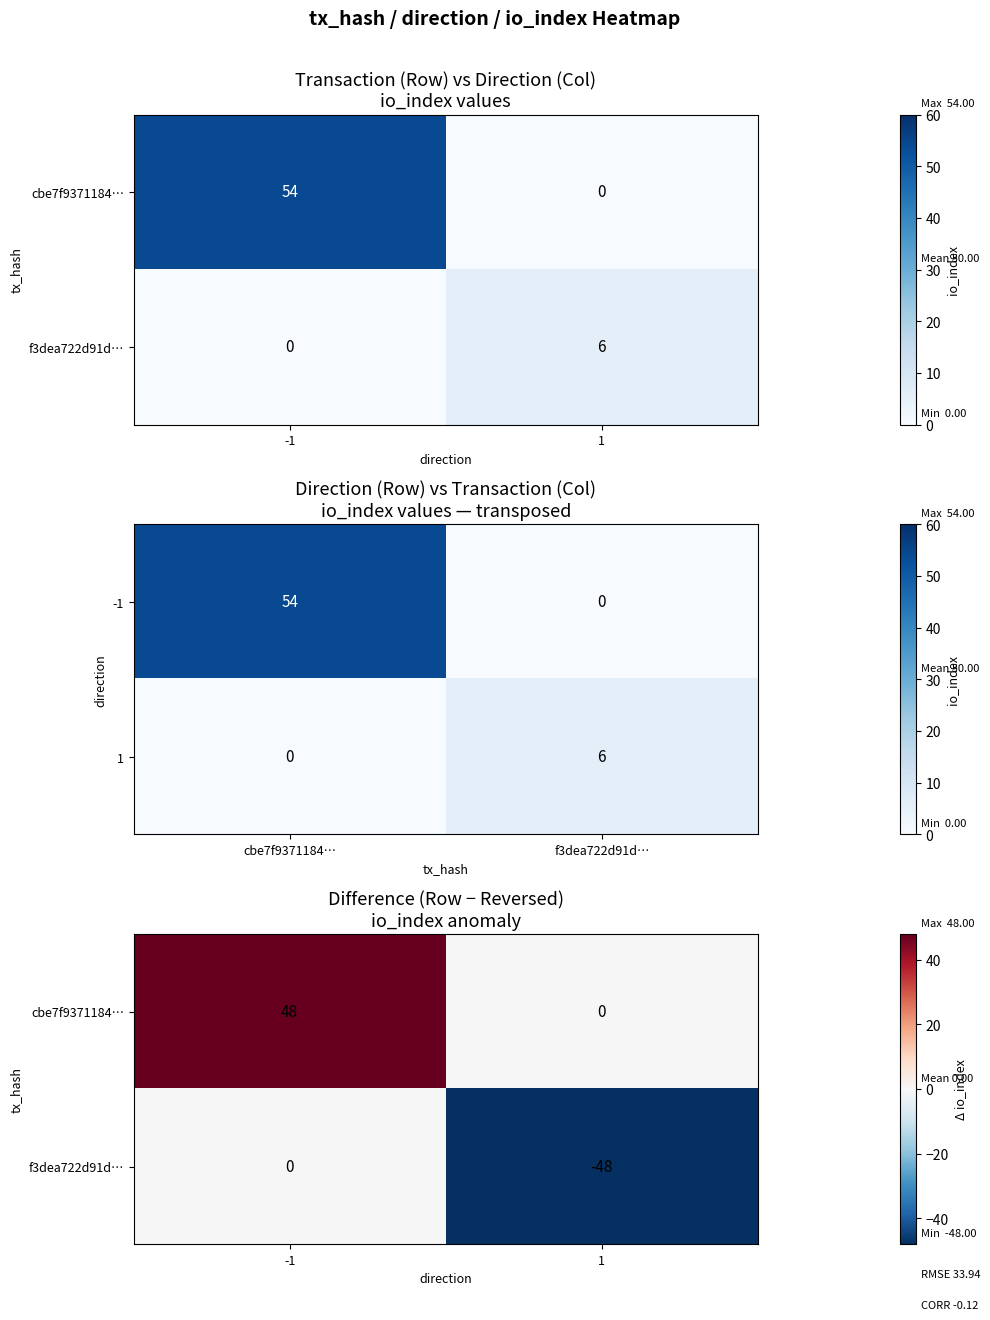

Is it true that f3dea722d91d… equals -48 at 1?

True